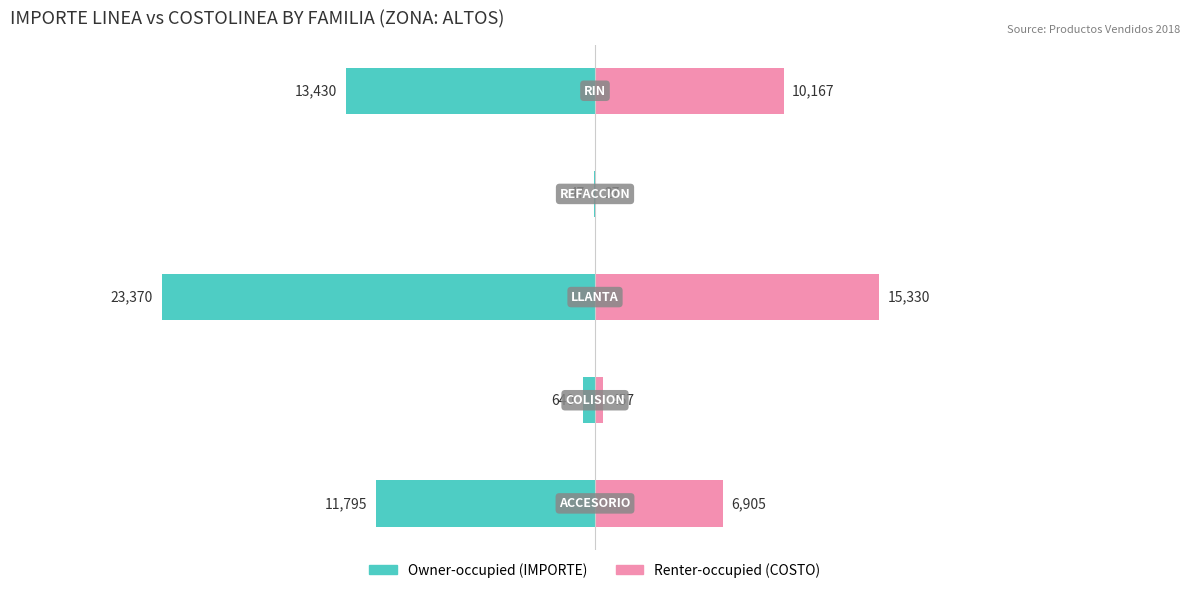

Is it true that Renter-occupied equals 15330 at 2?

True